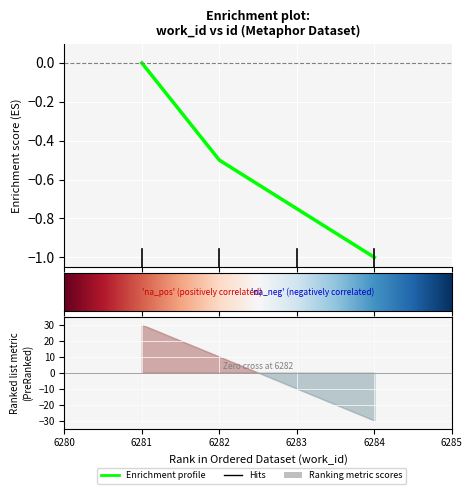

Count the values in the range 0 to 1.

1